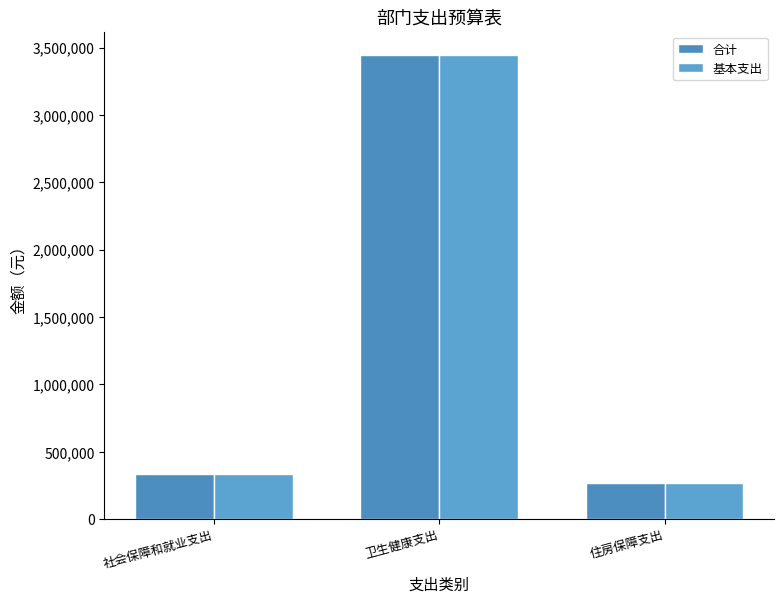

What is the highest value of the 合计 series?

3445366.0